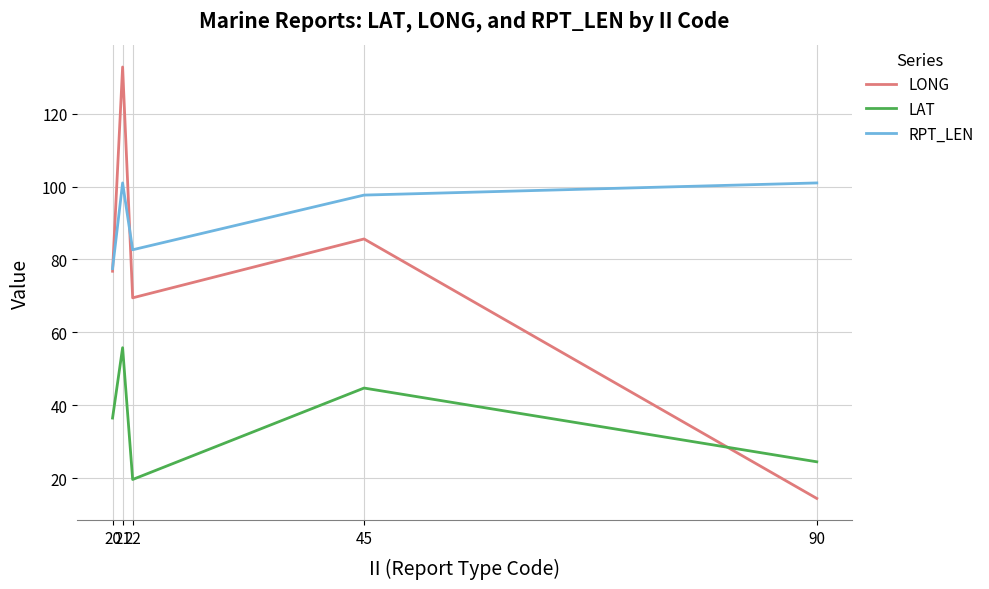

At which label does RPT_LEN first exceed 97?

21